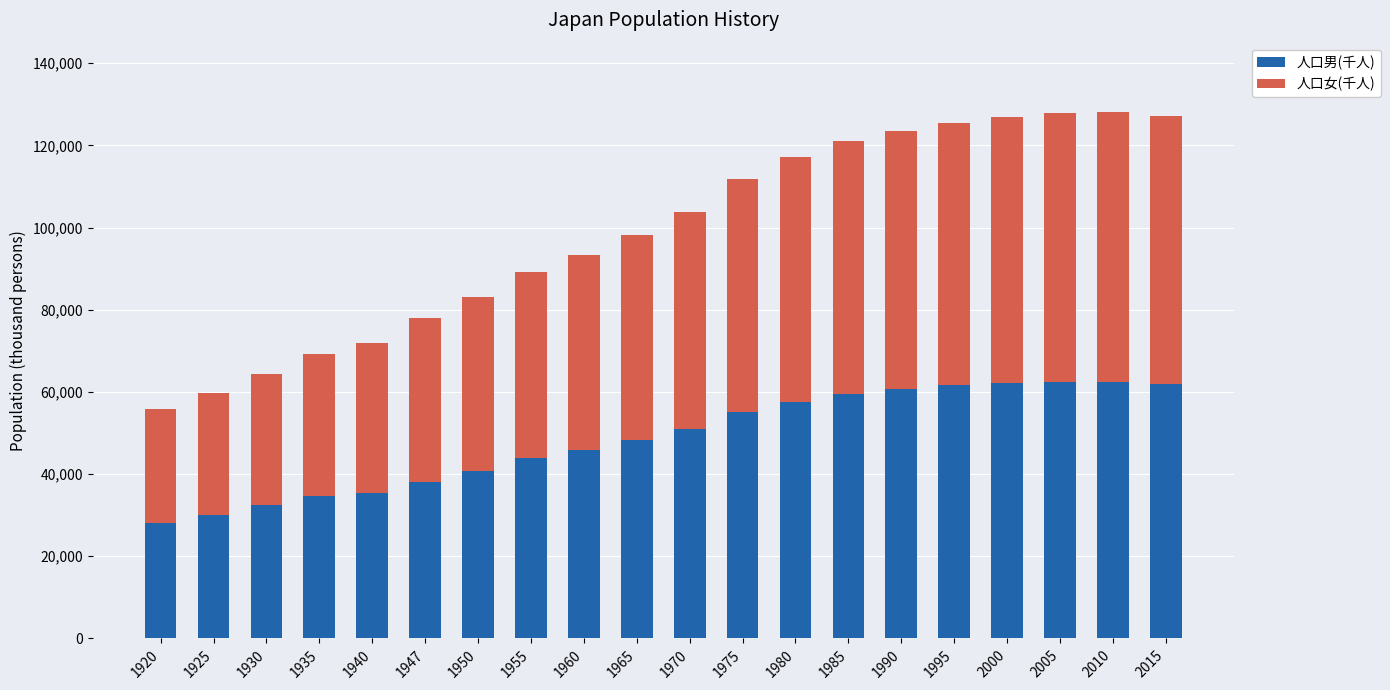

What is the difference between the 人口男(千人) values at 1935 and 1925?

4721